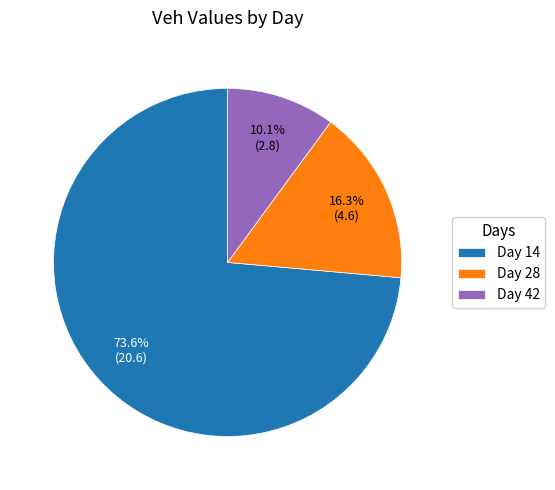

How many slices are in this pie chart?

3